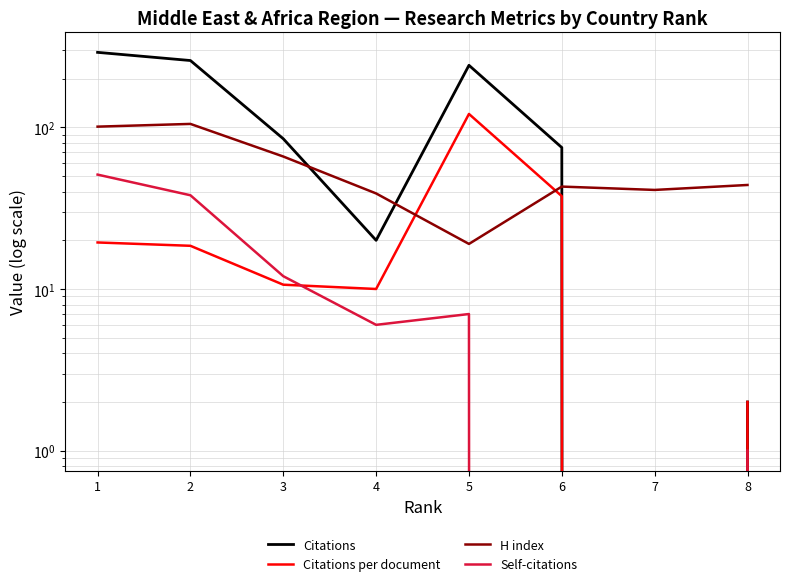

Rank the series at 1 from highest to lowest value.

Citations, H index, Self-citations, Citations per document